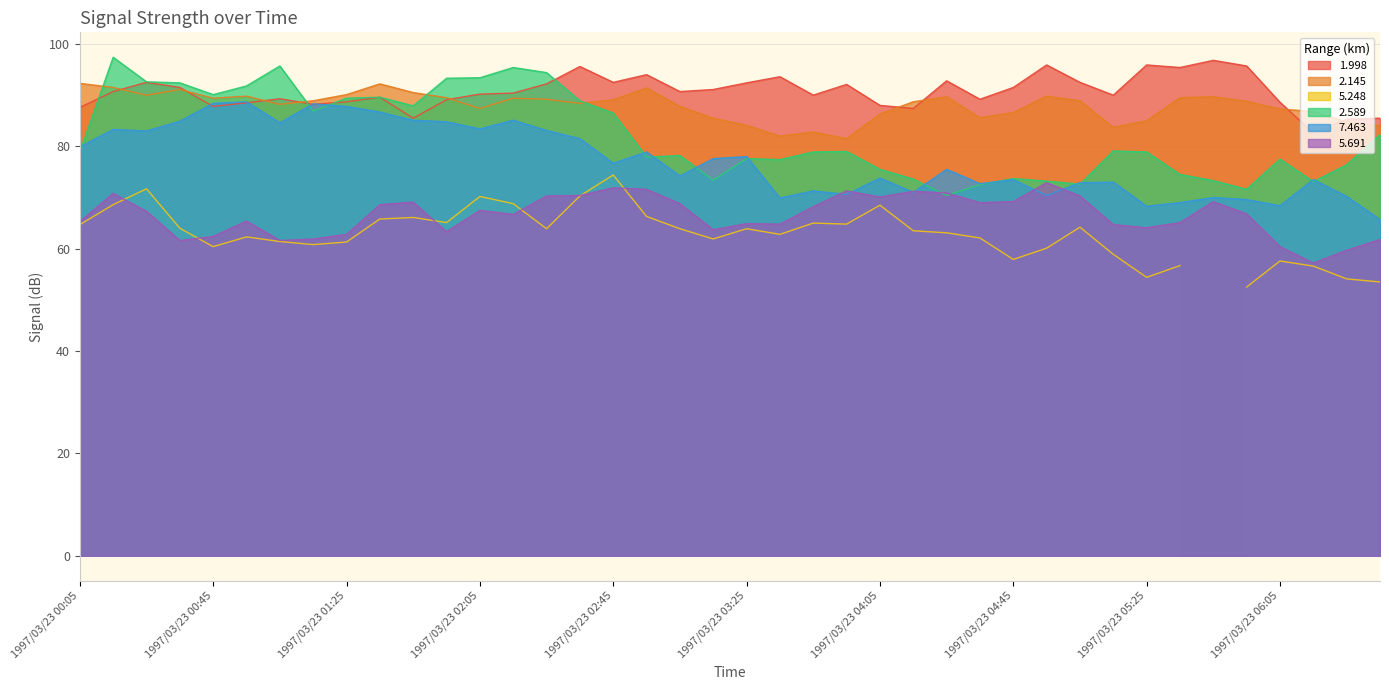

How many lines are shown in the chart?

5